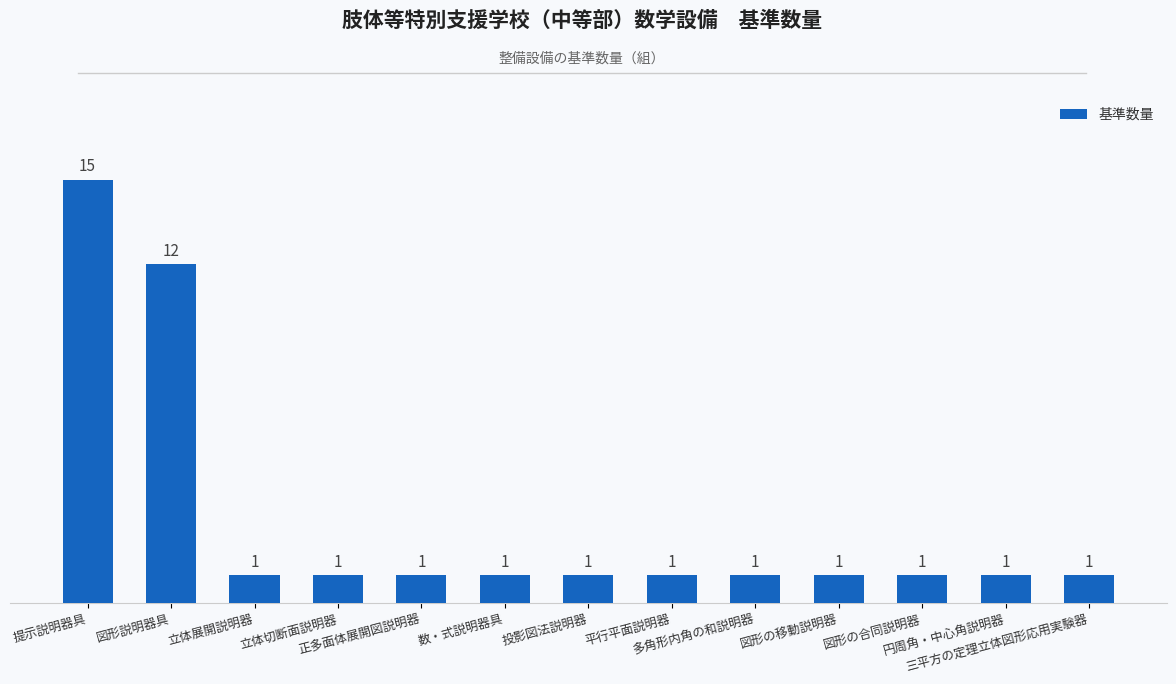

What is the smallest value displayed?

1